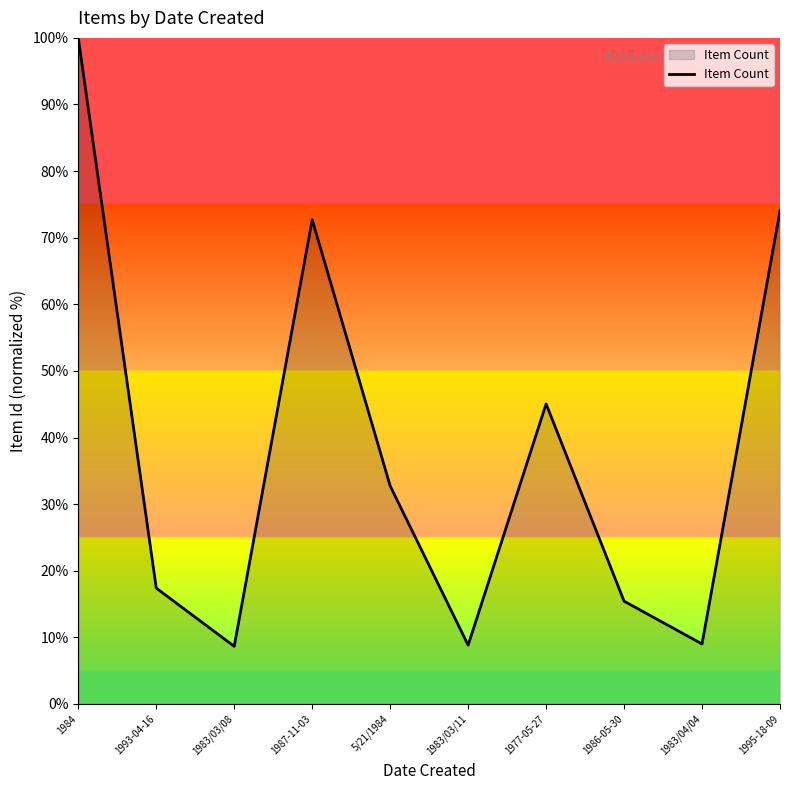

What is the approximate value at 1984?

100.0